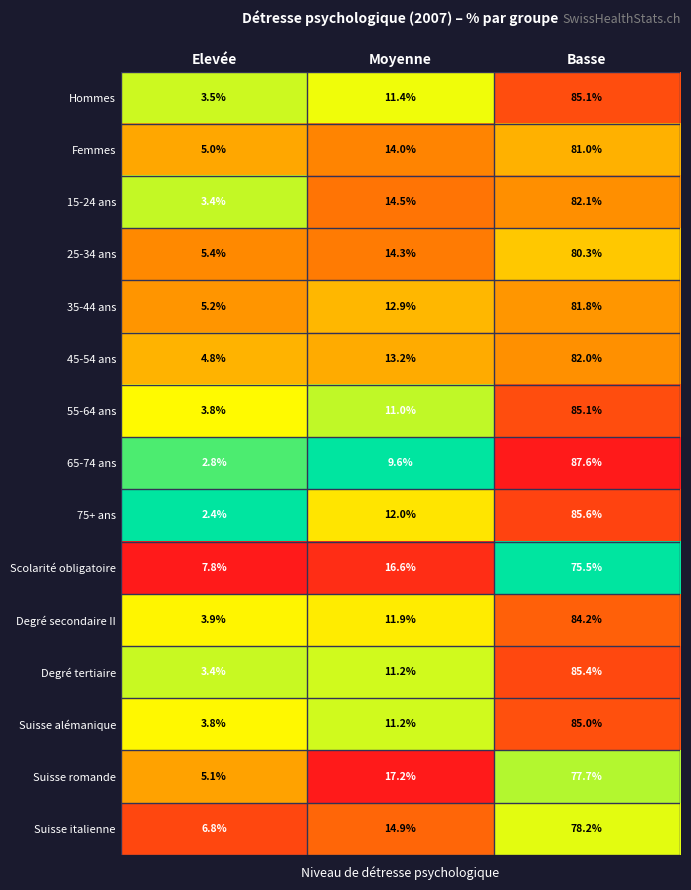

Is the value of Femmes at Moyenne greater than the value of 55-64 ans at Elevée?

Yes